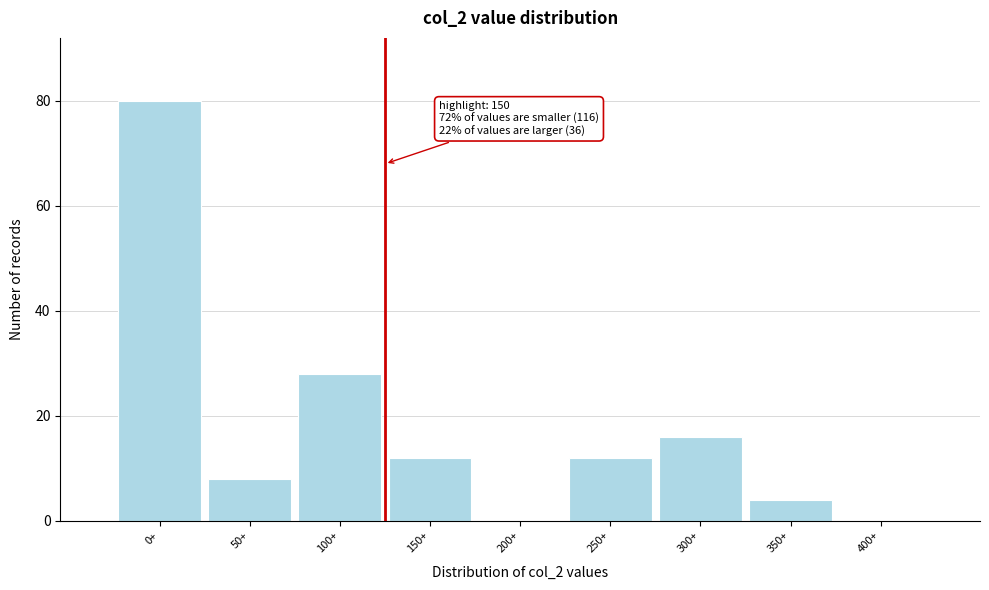

Reading left to right, transcribe all the data shown in this chart.

0+=80	50+=8	100+=28	150+=12	200+=0	250+=12	300+=16	350+=4	400+=0